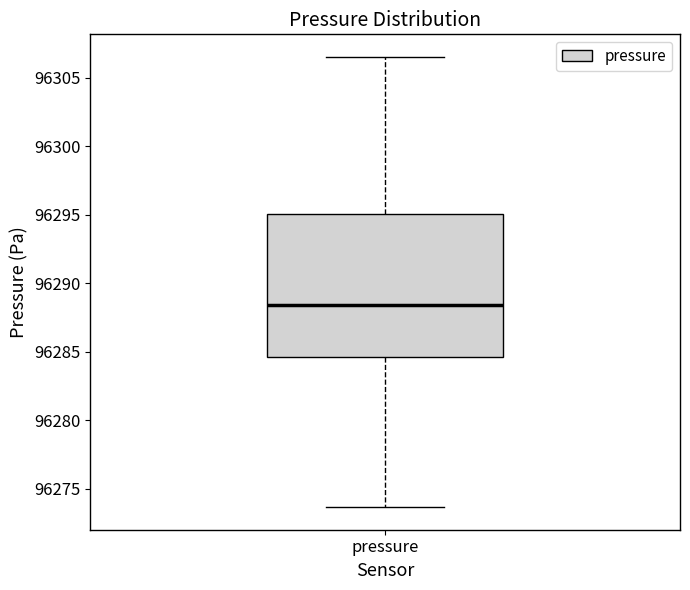

Transcribe this box plot: give where the median line is, the range the box spans, and where the two whiskers end, as read against the y-axis. The values are not printed on the chart, so give them approximately, as read against the axis.

median 96288.5, box 96284.5 to 96295.0, whiskers 96273.5 to 96306.5